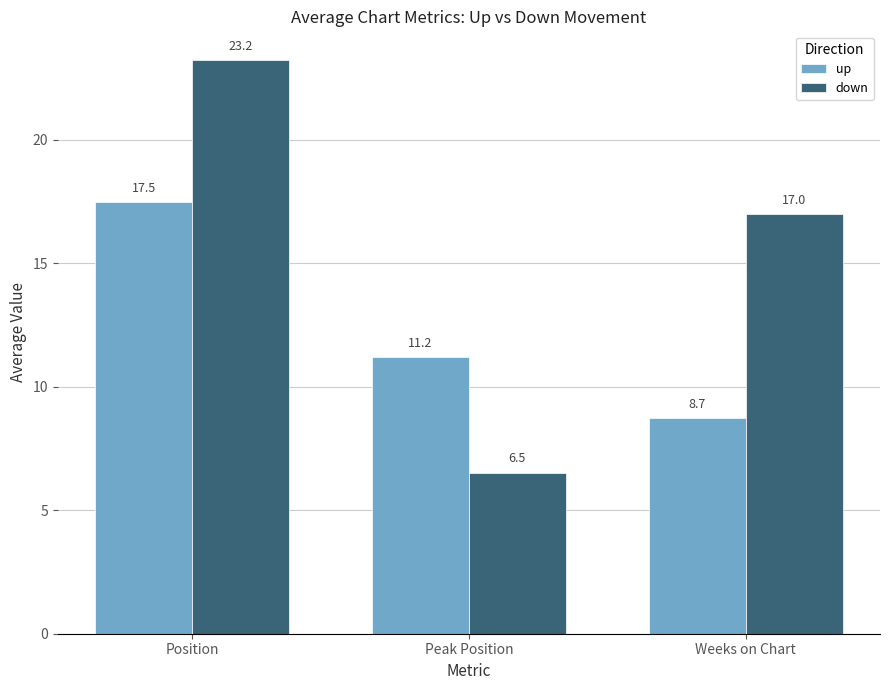

What is the highest value of the up series?

17.5